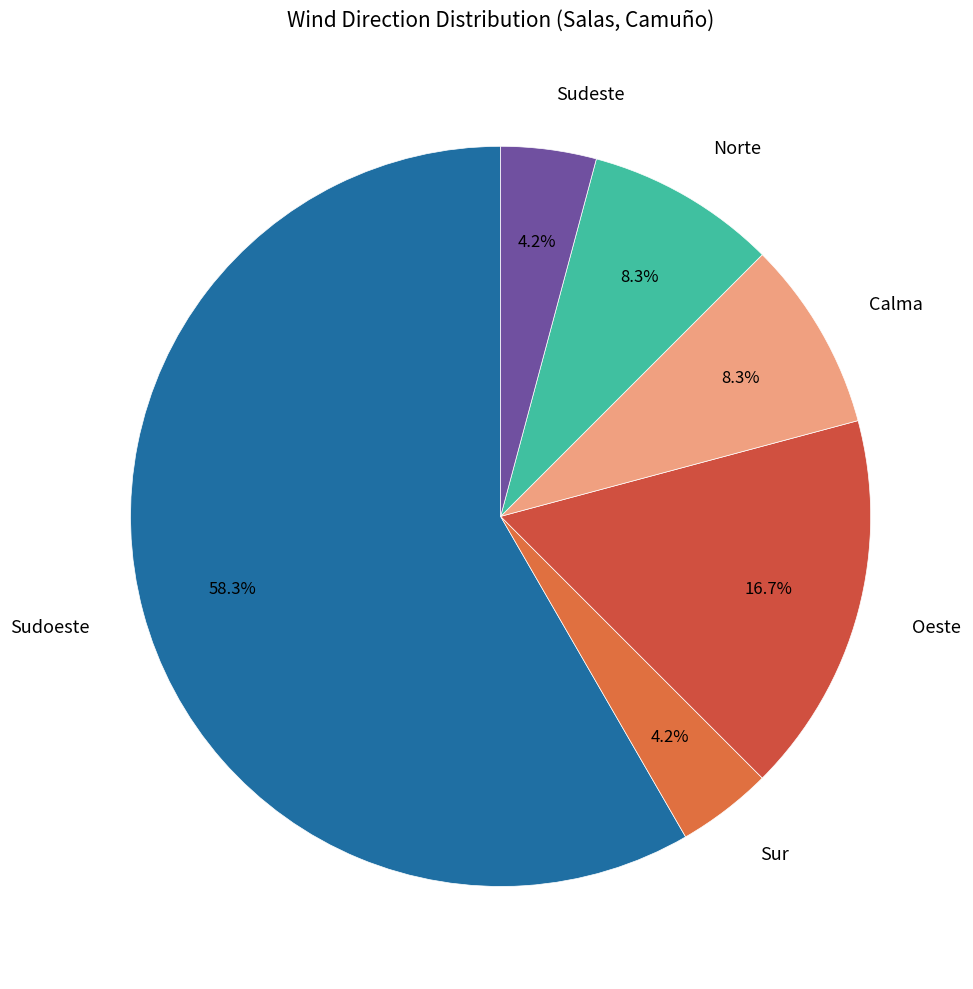

What percentage is the Sudoeste slice, to the nearest percent?

58%